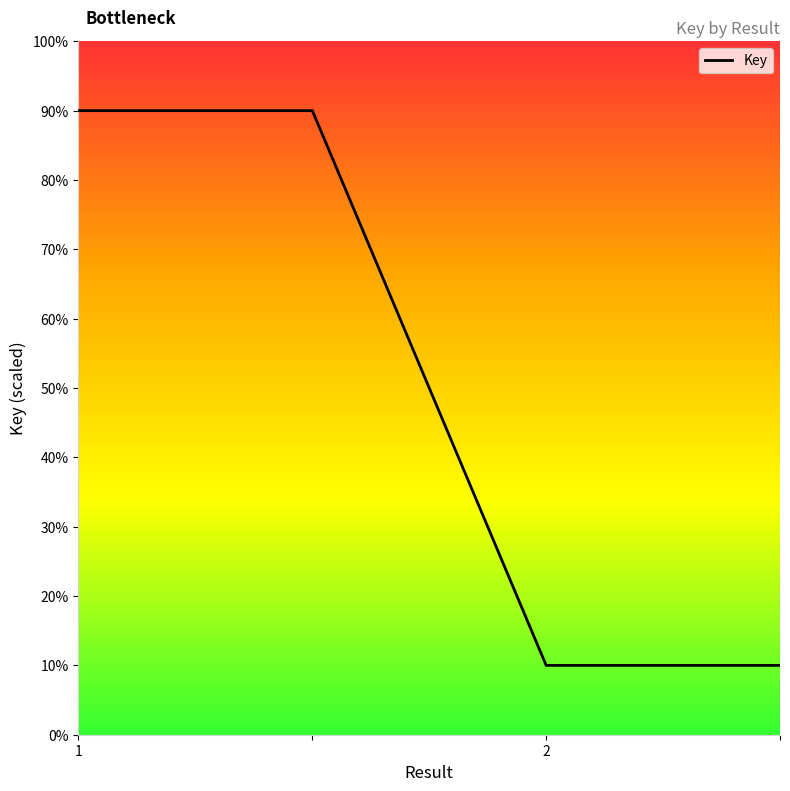

What is the minimum value shown in the chart?

10